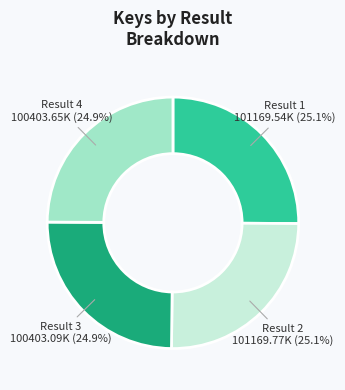

Is there a majority slice in this chart?

No